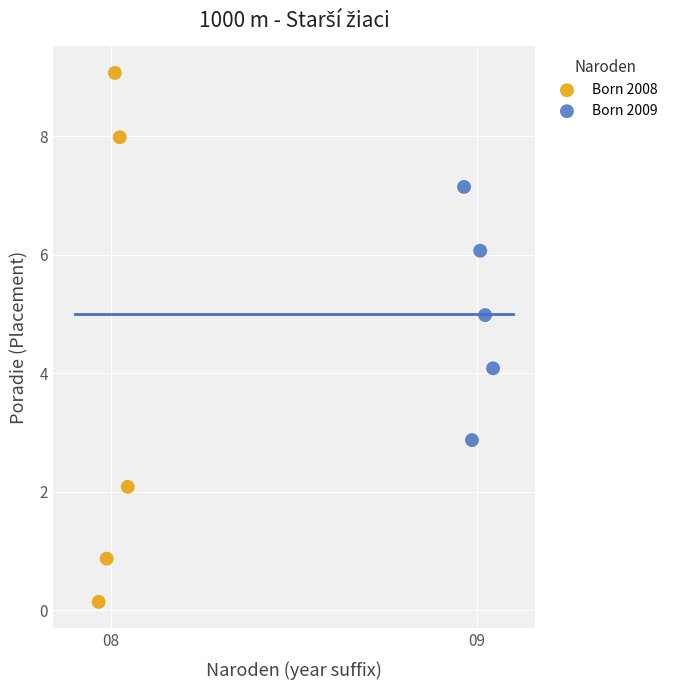

Which series contains the lowest Y value?

Born 2008